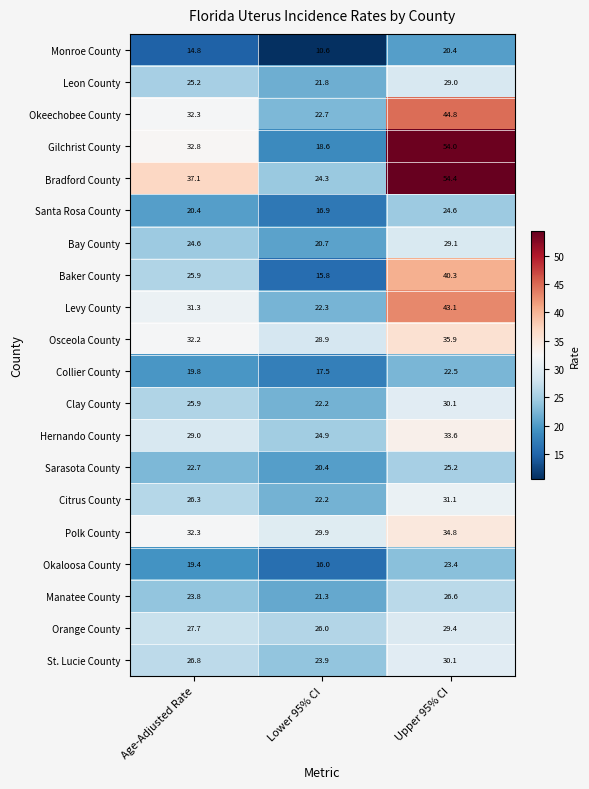

At which category is the sum across all series the highest?

Upper 95% CI